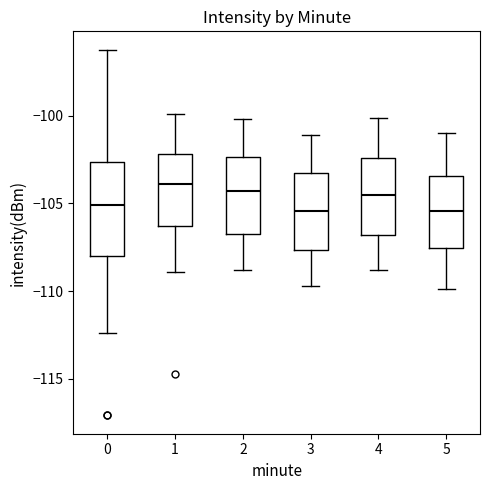

Reading left to right, transcribe this box plot: for each box, give where its median line is, the range the box spans, and where its two whiskers end, as read against the y-axis. The values are not printed on the chart, so give them approximately, as read against the axis.

0: median -105.0, box -108.0 to -102.5, whiskers -112.5 to -96.0
1: median -104.0, box -106.5 to -102.0, whiskers -109.0 to -100.0
2: median -104.5, box -106.5 to -102.5, whiskers -109.0 to -100.0
3: median -105.5, box -107.5 to -103.0, whiskers -109.5 to -101.0
4: median -104.5, box -107.0 to -102.5, whiskers -109.0 to -100.0
5: median -105.5, box -107.5 to -103.5, whiskers -110.0 to -101.0